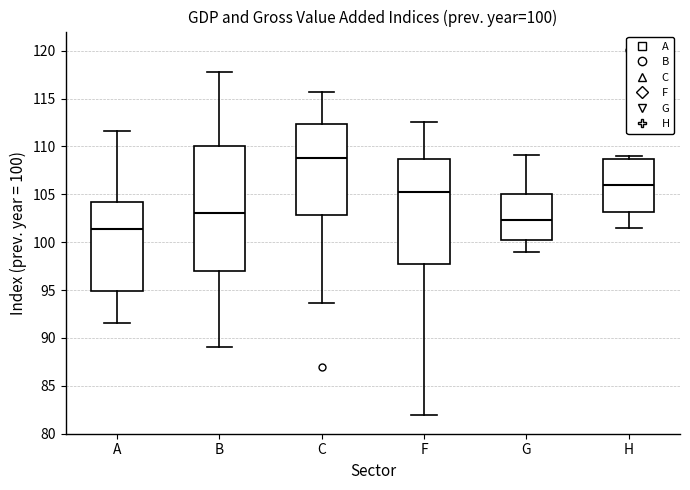

Which box has the highest median line?

C